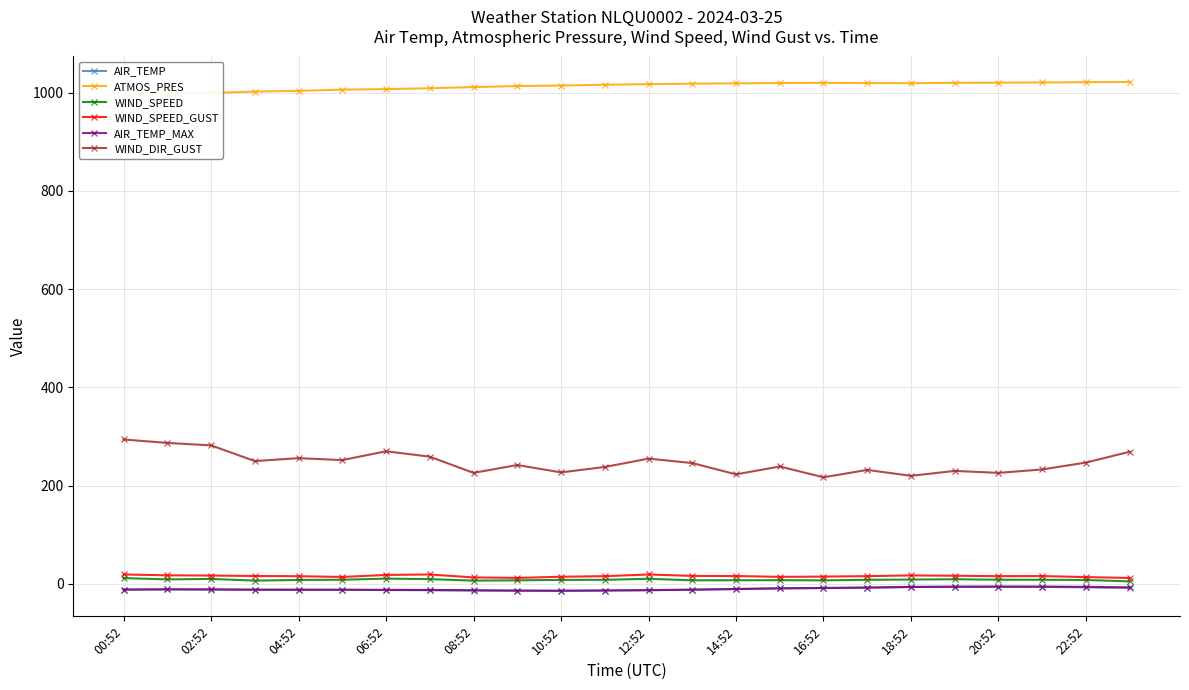

True or false: AIR_TEMP_MAX and WIND_SPEED intersect in this chart.

False